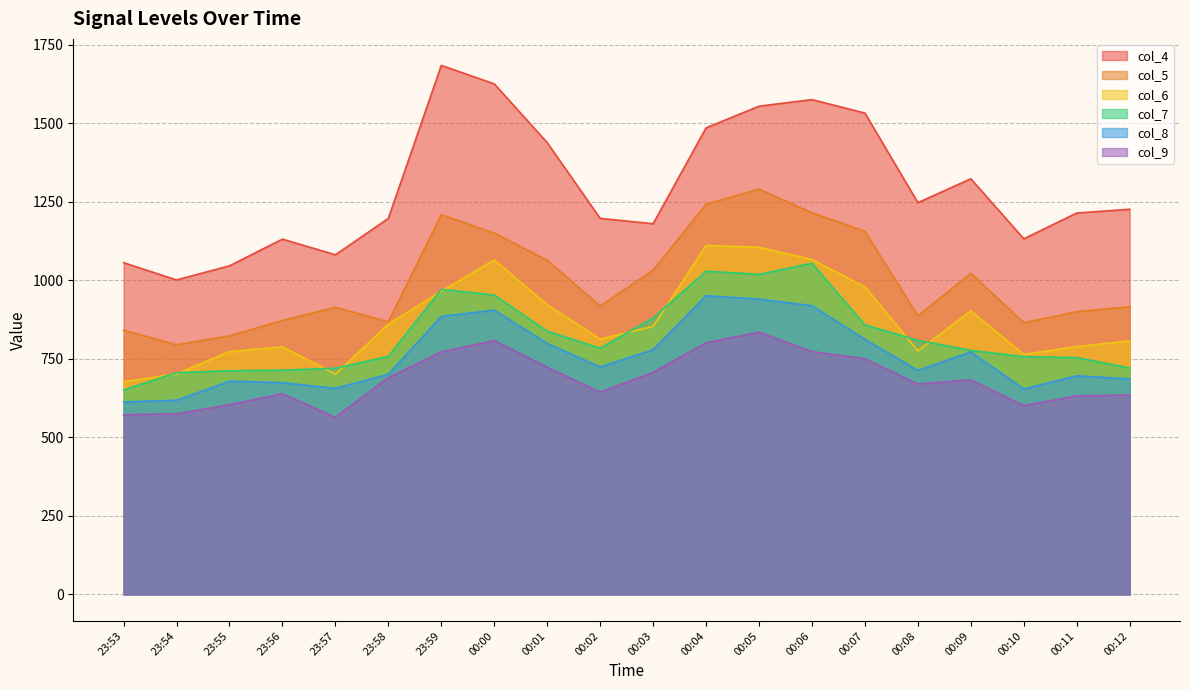

What is the sum of the col_4 values at 23:54 and 23:53?

2057